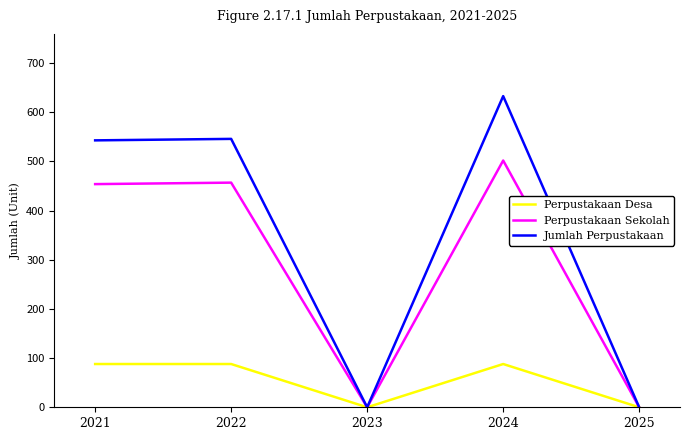

The value of Jumlah Perpustakaan at 2025 is 0. True or false?

True